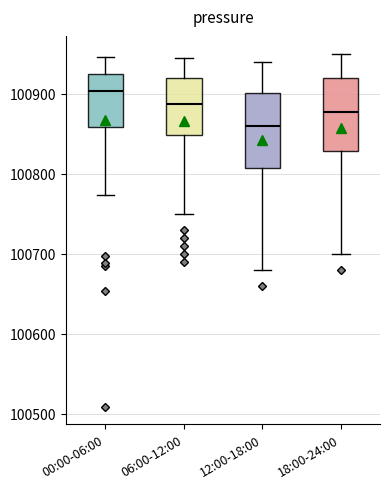

Where is the upper edge of the box for 00:00-06:00 on the y-axis? The values are not printed on the chart, so give them approximately, as read against the axis.

100920